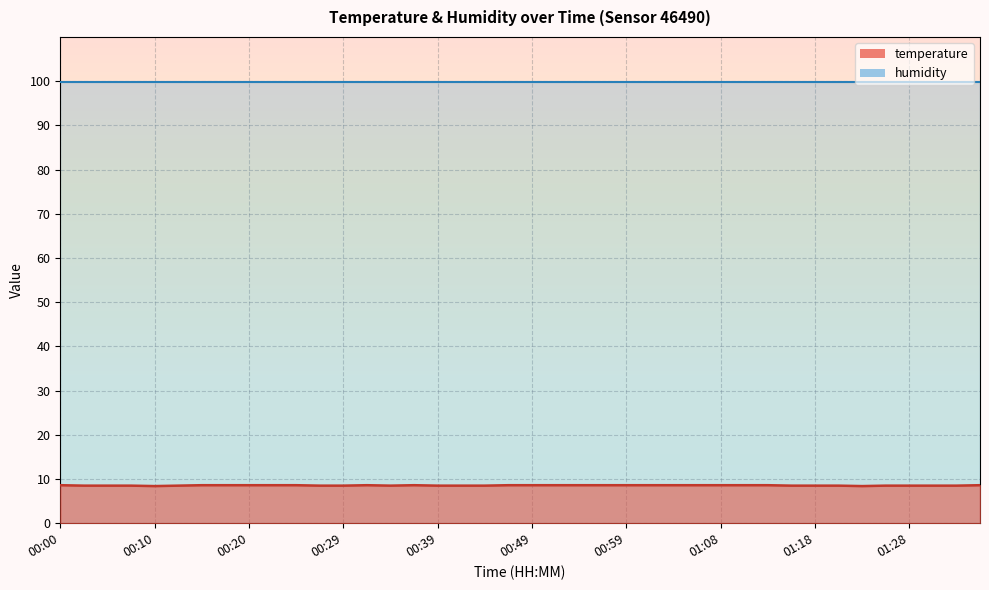

At which category does the chart reach its minimum across all series?

00:10